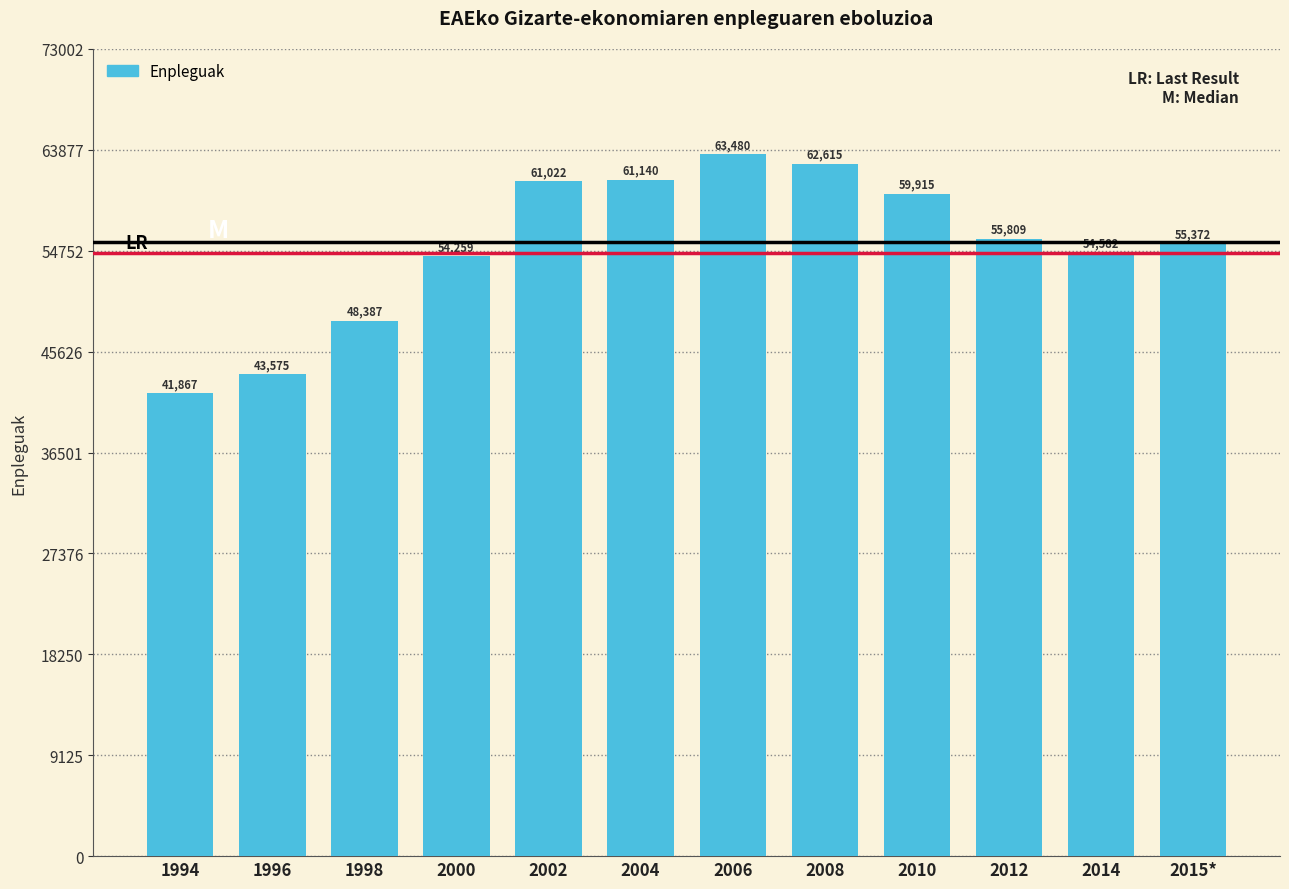

Reading right to left, what are all the values shown in this chart?

2015*=55372	2014=54582	2012=55809	2010=59915	2008=62615	2006=63480	2004=61140	2002=61022	2000=54259	1998=48387	1996=43575	1994=41867